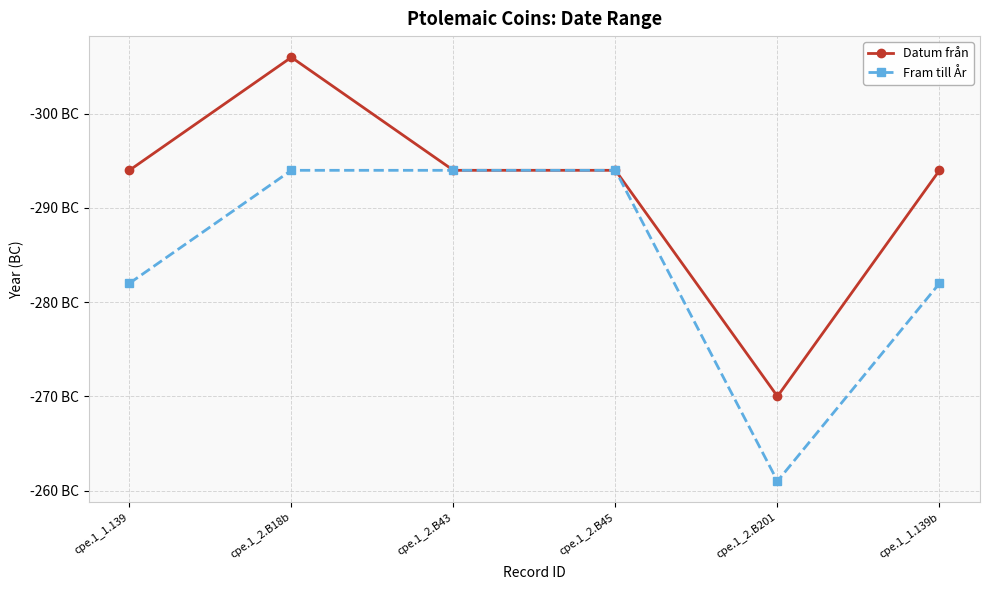

Between cpe.1_2.B18b and cpe.1_2.B43, which series saw the biggest shift?

Datum från